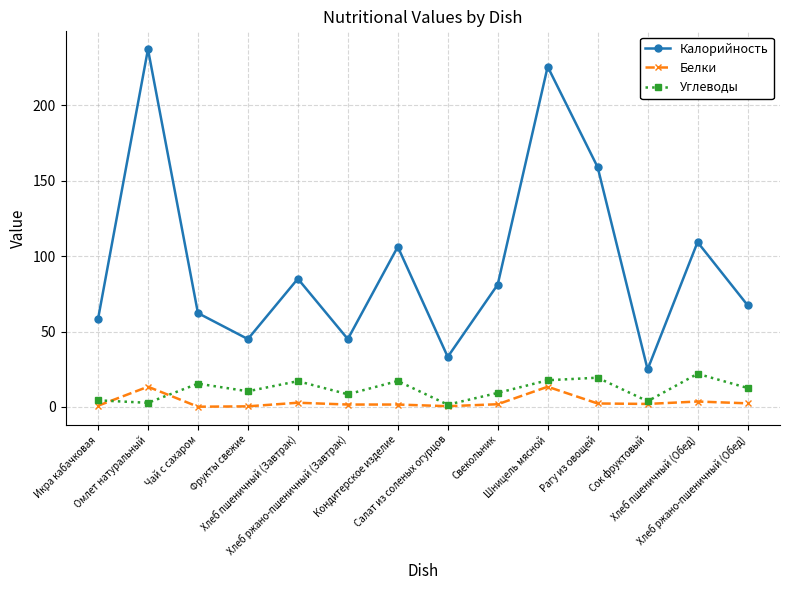

Which category has the highest value in the Углеводы series?

Хлеб пшеничный (Обед)